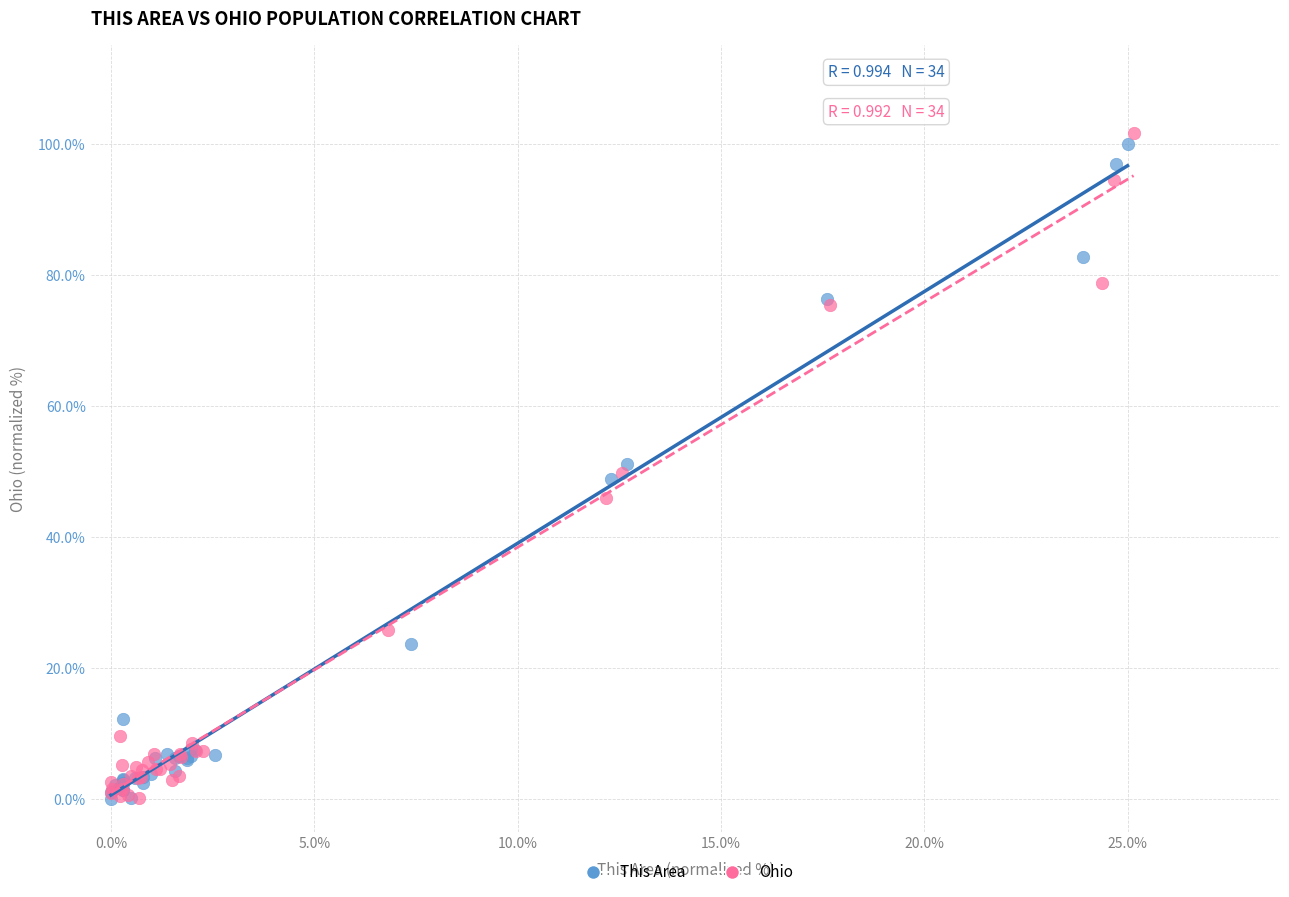

Which series has the largest Y range (max minus min)?

Ohio